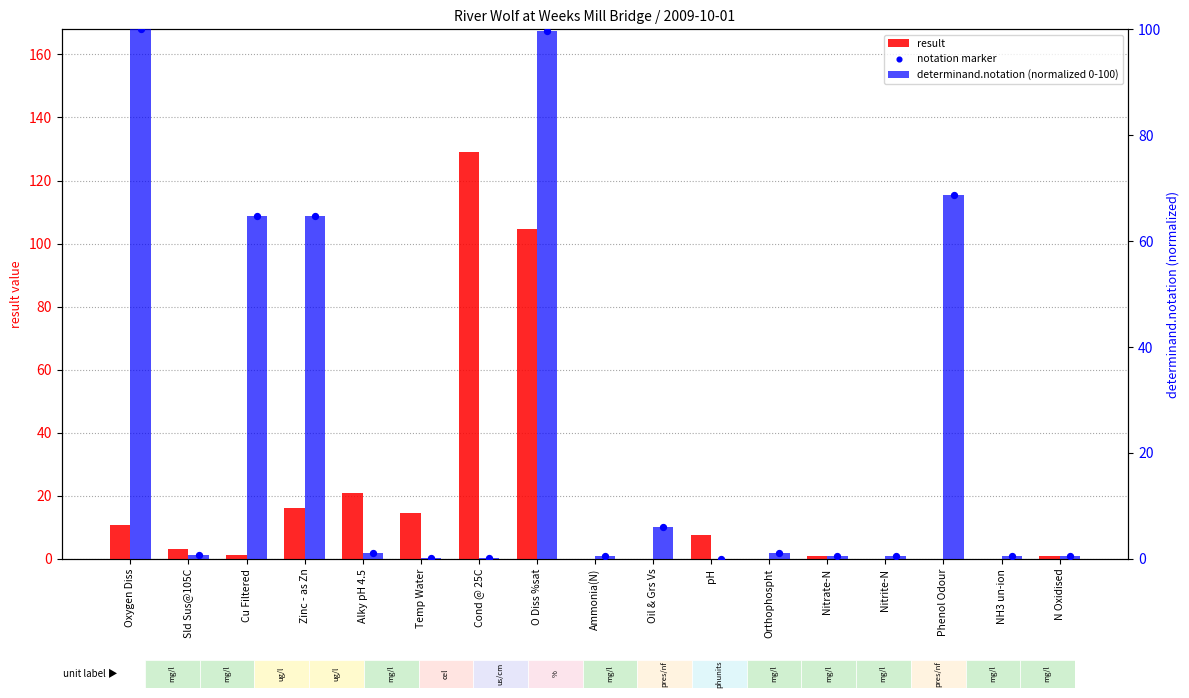

Which series has the largest Y range (max minus min)?

result